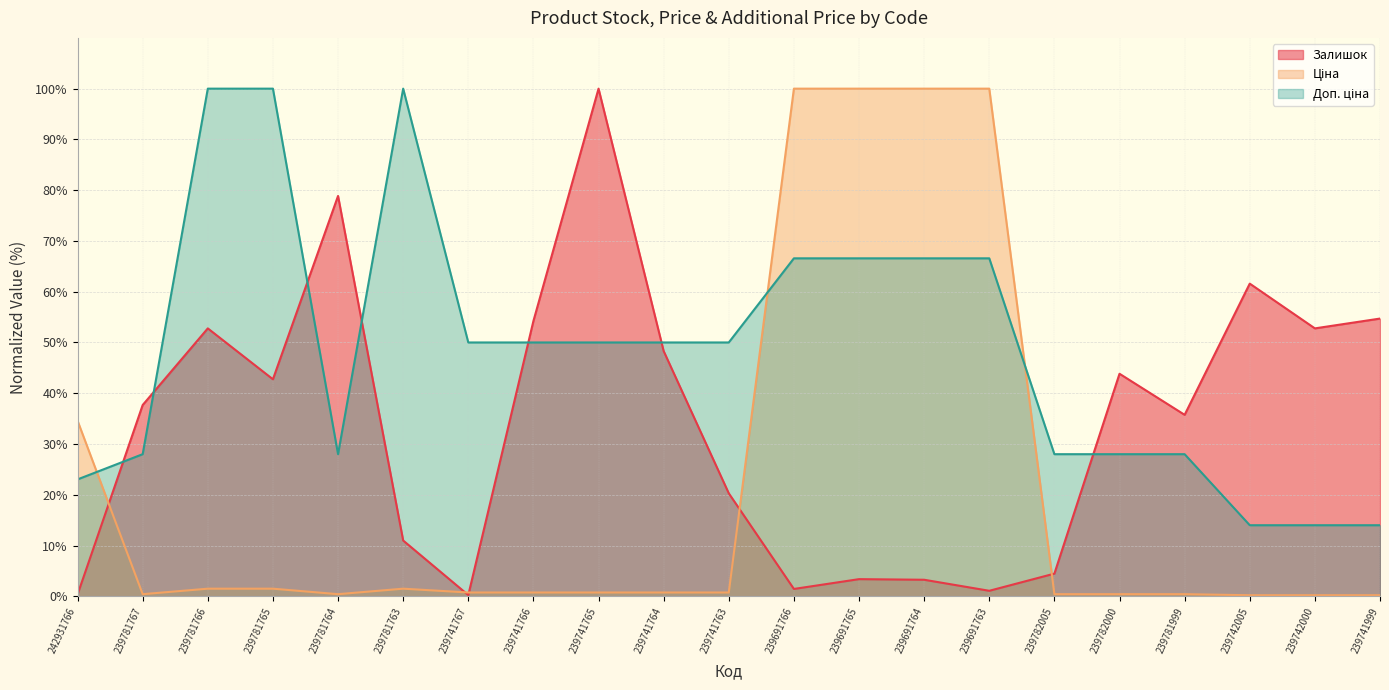

In Доп. ціна, how many points are higher than both neighbors (excluding endpoints)?

1